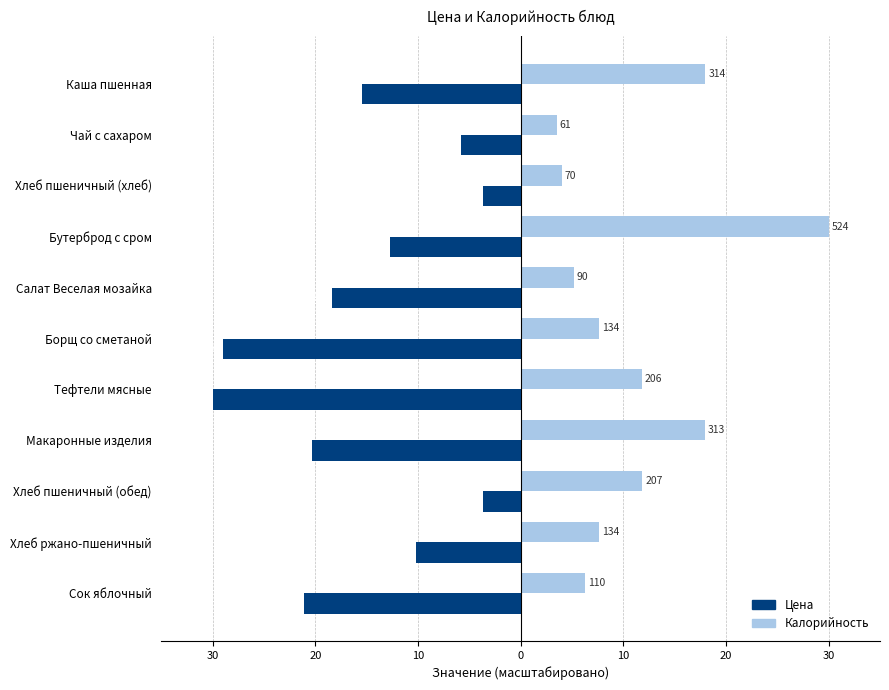

What are all the series names shown in the legend?

Цена, Калорийность